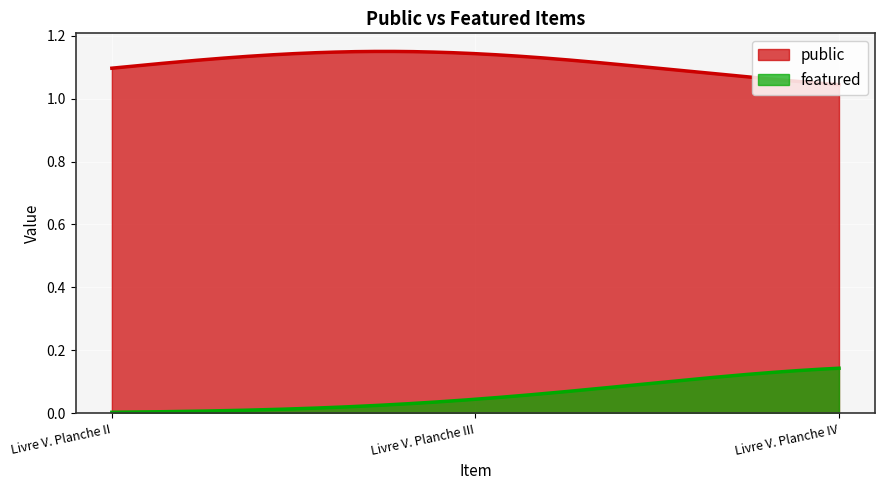

At how many categories does at least one series exceed 0?

300